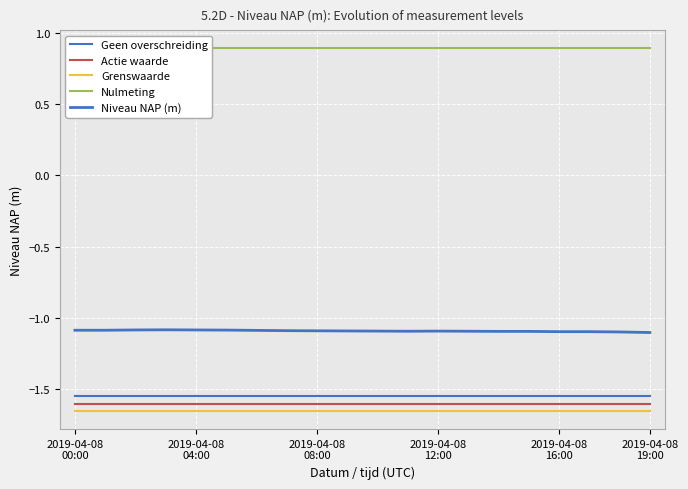

Reading left to right, what are all the values shown in this chart?

Geen overschreiding: -1.6	-1.6	-1.6	-1.6	-1.6	-1.6	-1.6	-1.6	-1.6	-1.6	-1.6	-1.6	-1.6	-1.6	-1.6	-1.6	-1.6	-1.6	-1.6	-1.6
Actie waarde: -1.6	-1.6	-1.6	-1.6	-1.6	-1.6	-1.6	-1.6	-1.6	-1.6	-1.6	-1.6	-1.6	-1.6	-1.6	-1.6	-1.6	-1.6	-1.6	-1.6
Grenswaarde: -1.6	-1.6	-1.6	-1.6	-1.6	-1.6	-1.6	-1.6	-1.6	-1.6	-1.6	-1.6	-1.6	-1.6	-1.6	-1.6	-1.6	-1.6	-1.6	-1.6
Nulmeting: 0.9	0.9	0.9	0.9	0.9	0.9	0.9	0.9	0.9	0.9	0.9	0.9	0.9	0.9	0.9	0.9	0.9	0.9	0.9	0.9
Niveau NAP (m): -1.1	-1.1	-1.1	-1.1	-1.1	-1.1	-1.1	-1.1	-1.1	-1.1	-1.1	-1.1	-1.1	-1.1	-1.1	-1.1	-1.1	-1.1	-1.1	-1.1